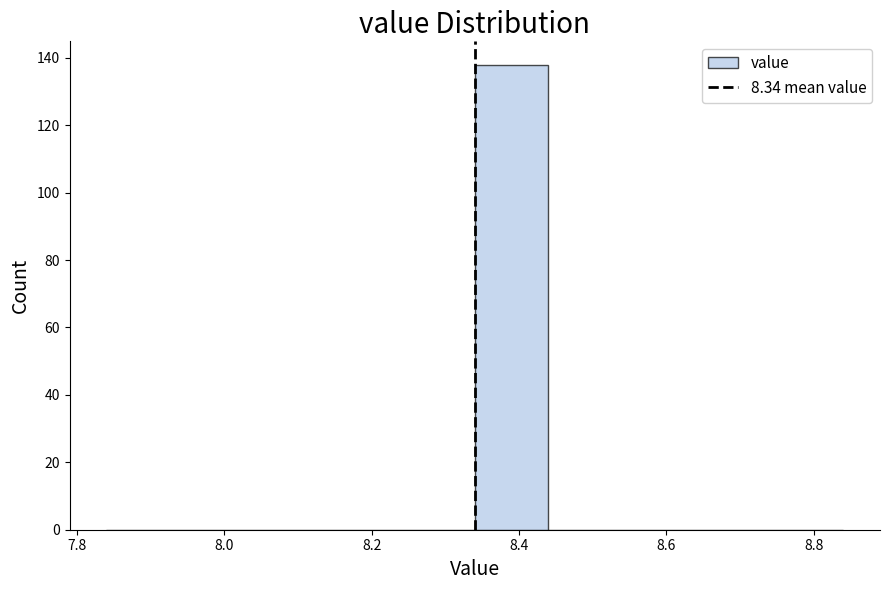

Which range on the x-axis has the tallest bar?

8.34 to 8.44